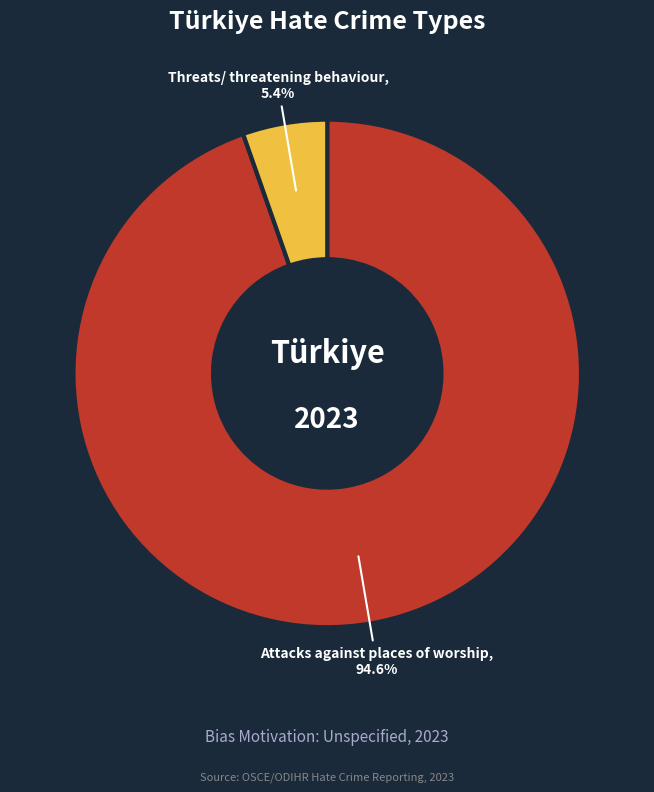

Between Threats/ threatening behaviour and Attacks against places of worship, which is larger?

Attacks against places of worship